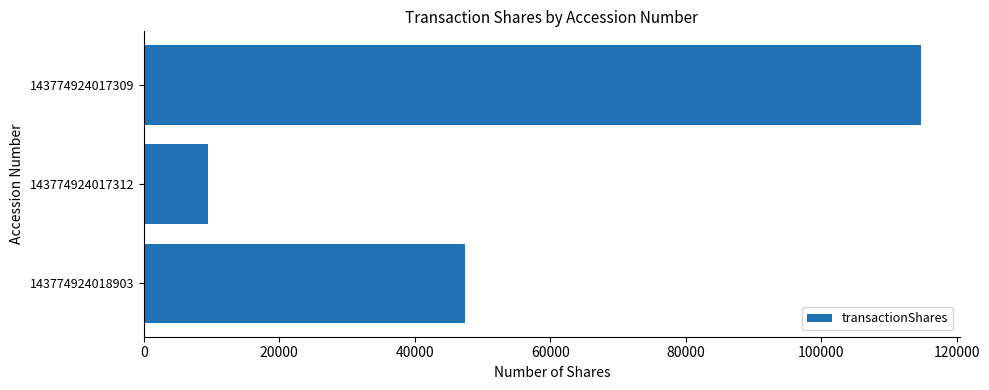

Between 143774924017309 and 143774924017312, which is larger?

143774924017309